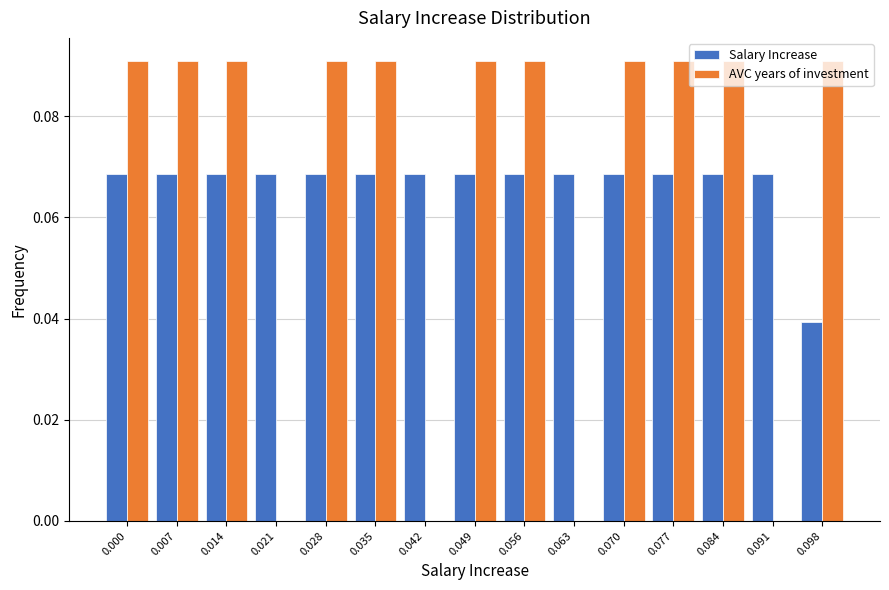

Is the value of AVC years of investment at 0.028 greater than the value of Salary Increase at 0.000?

Yes